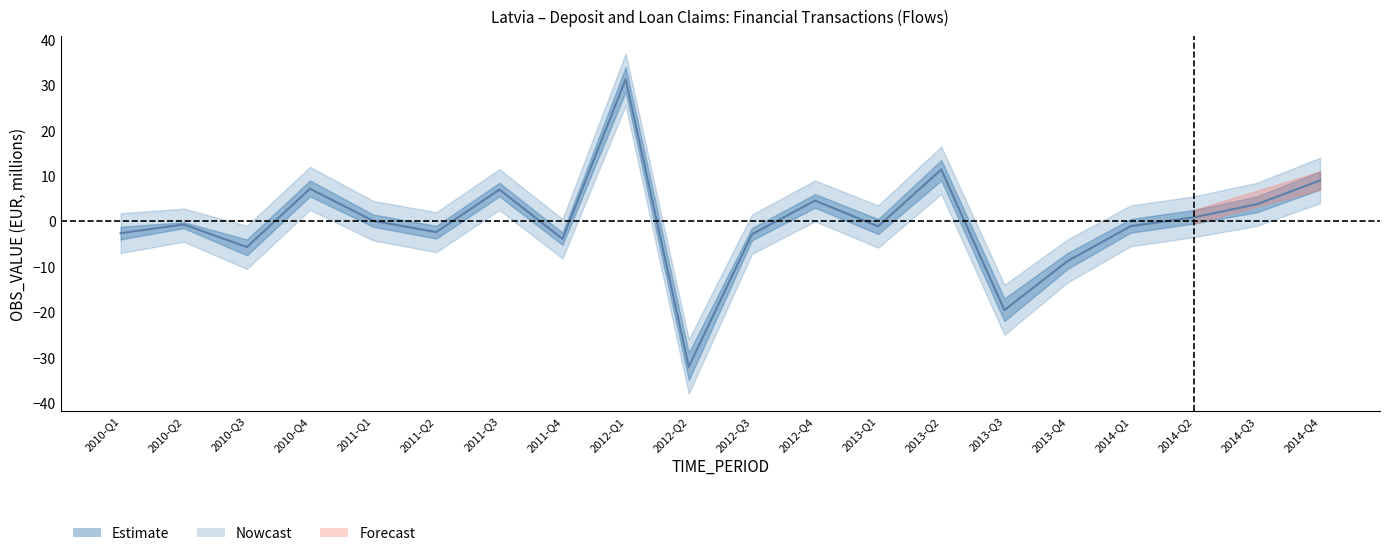

At which label does OBS_VALUE_lower first exceed -1?

2010-Q4